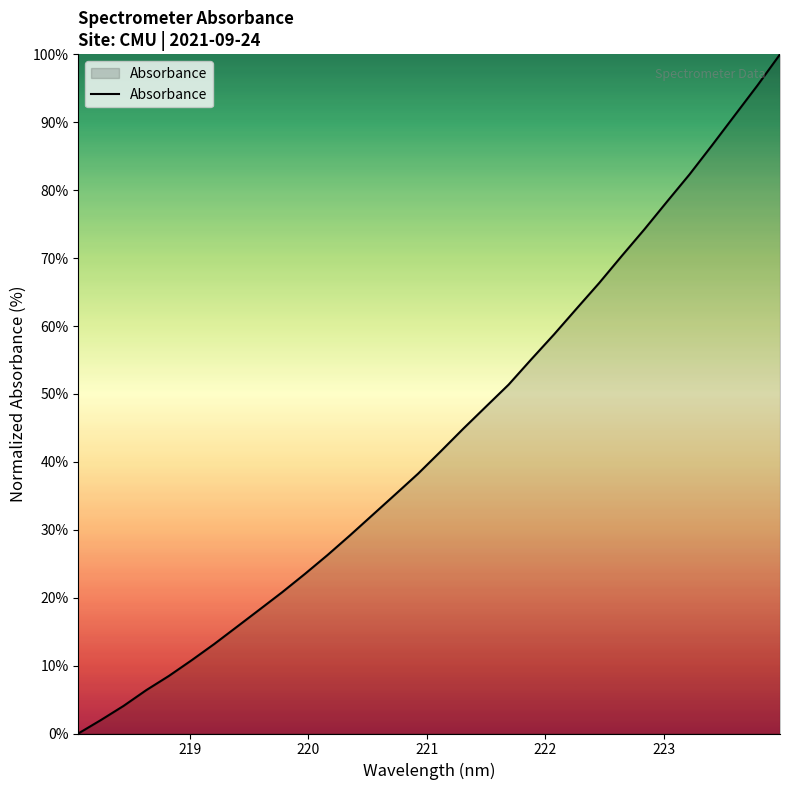

What is the difference between the maximum and minimum values?

100.0